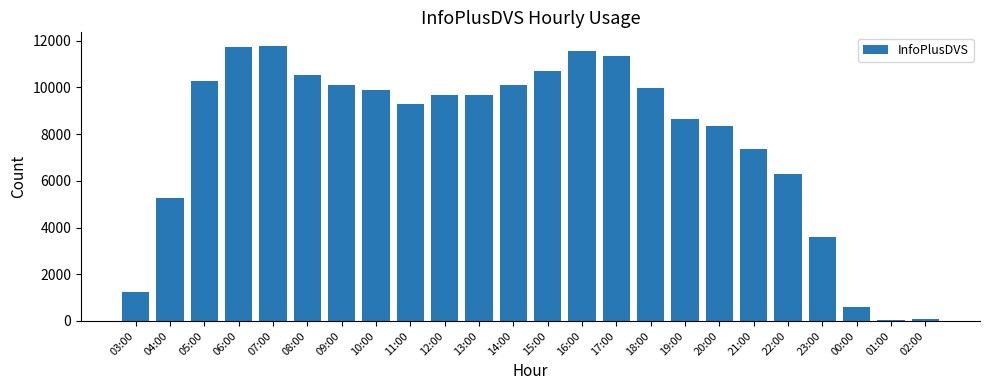

Is it true that the value at 14:00 is 10105?

True